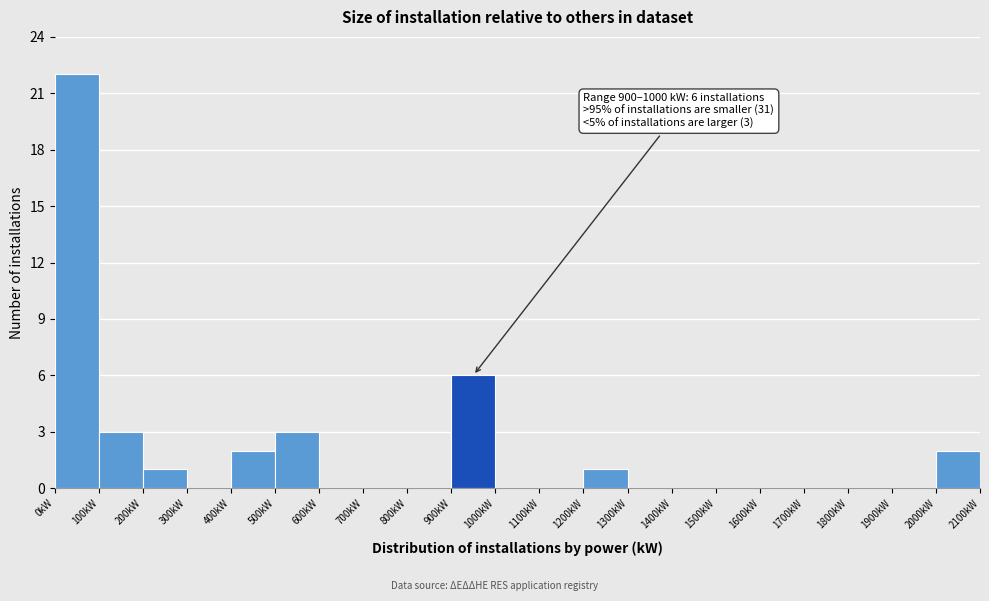

Which range on the x-axis has the tallest bar?

0 to 100